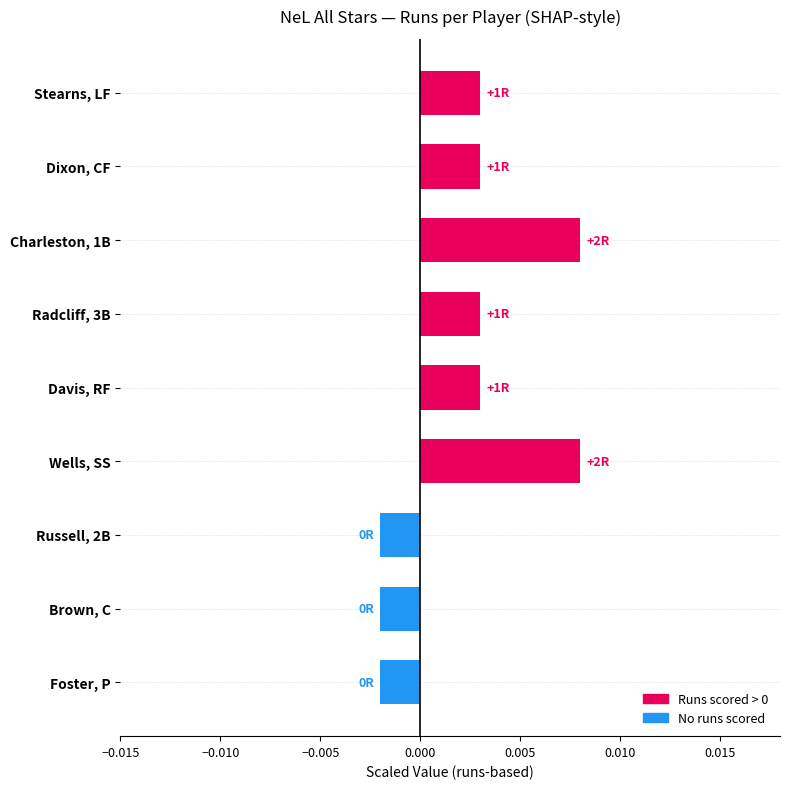

Which has a higher value, Stearns, LF or Foster, P?

Stearns, LF